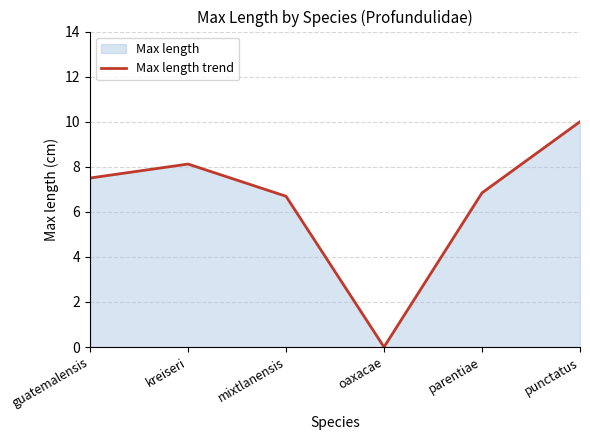

Which category has the lowest value across all series?

oaxacae